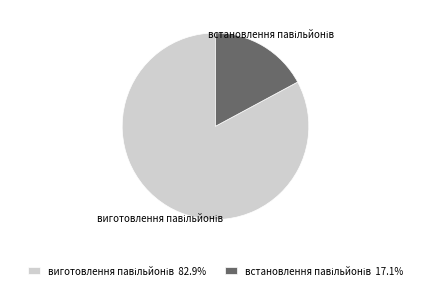

Is there any slice that represents more than half of the pie?

Yes